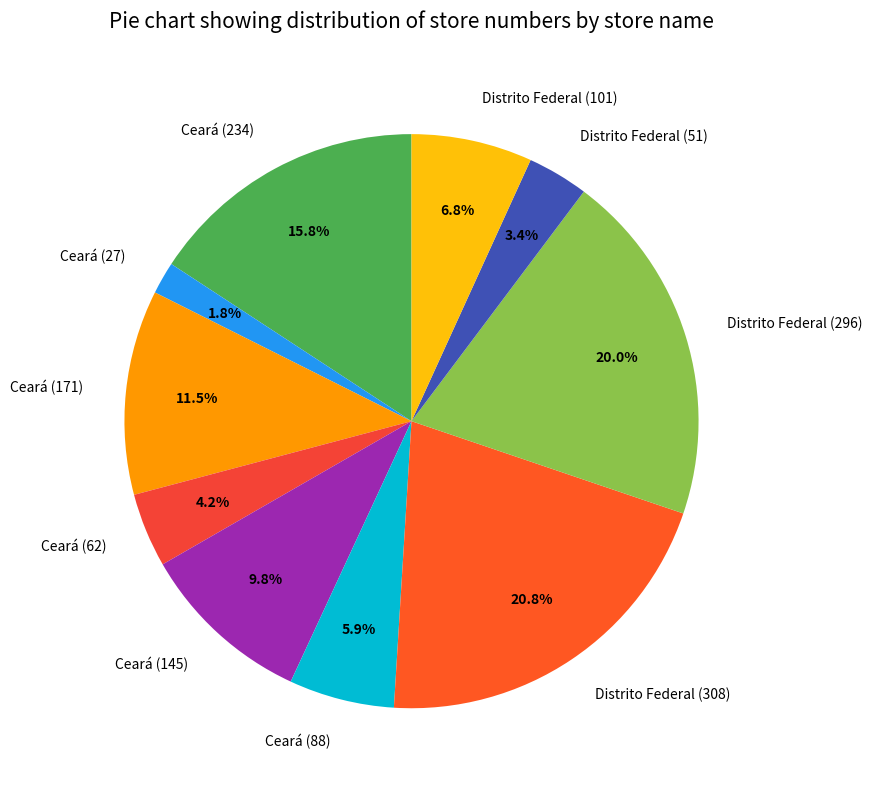

What is the total percentage of Distrito Federal (308) and Ceará (171)?

32.3%